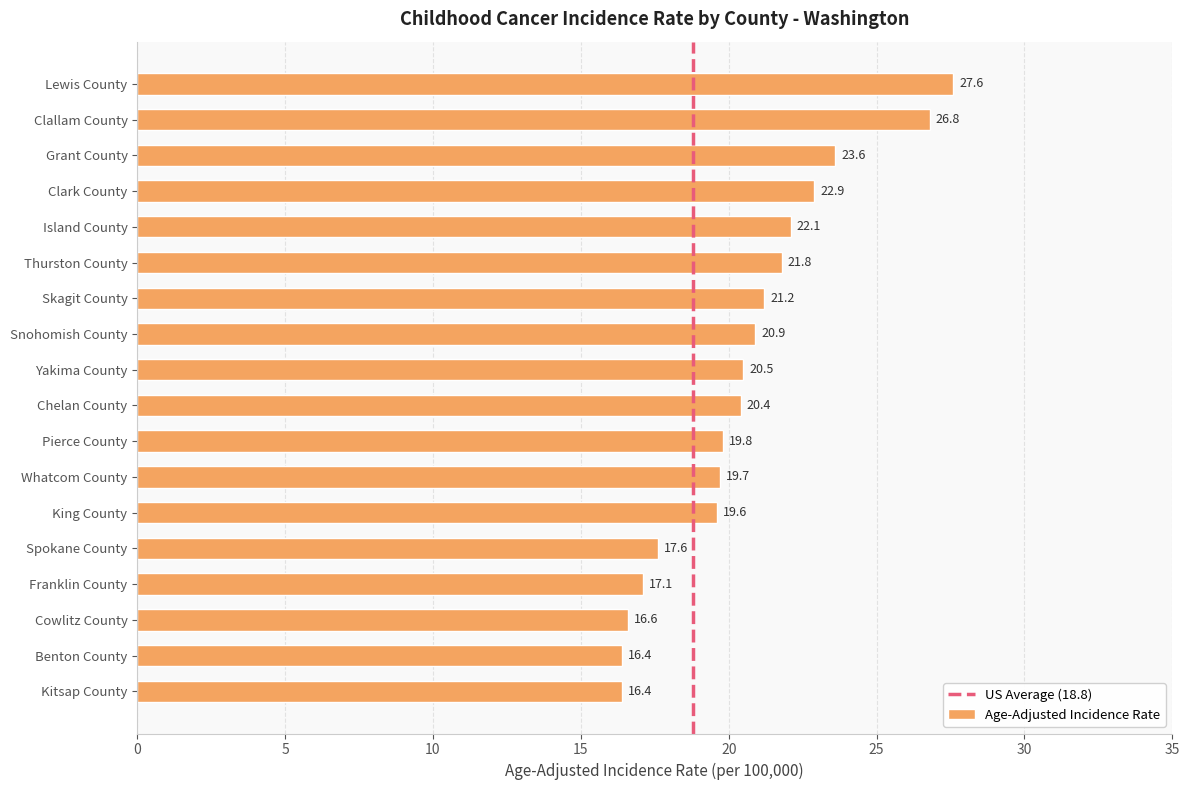

Approximately how many times larger is the value at Spokane County compared to King County?

0.9